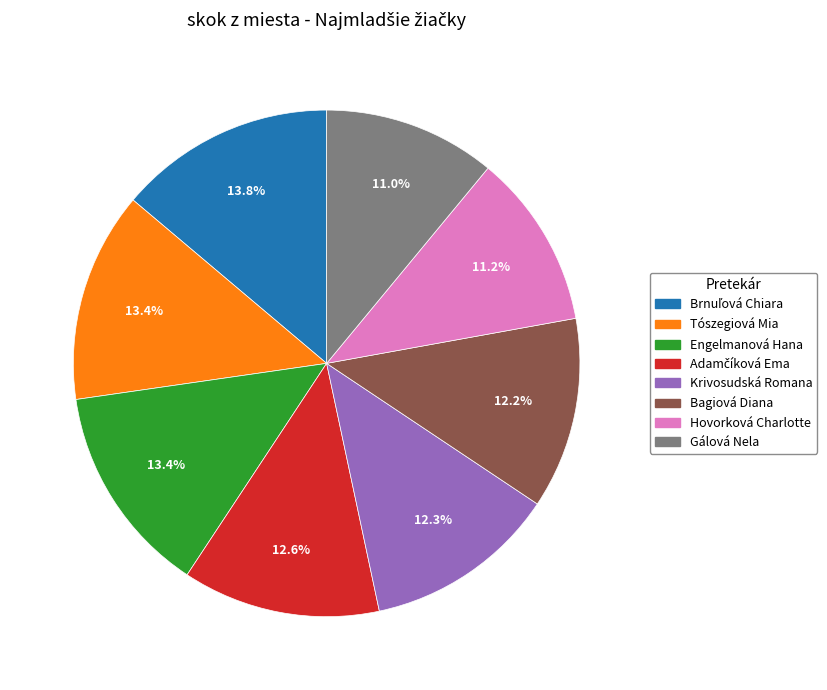

Is there a majority slice in this chart?

No